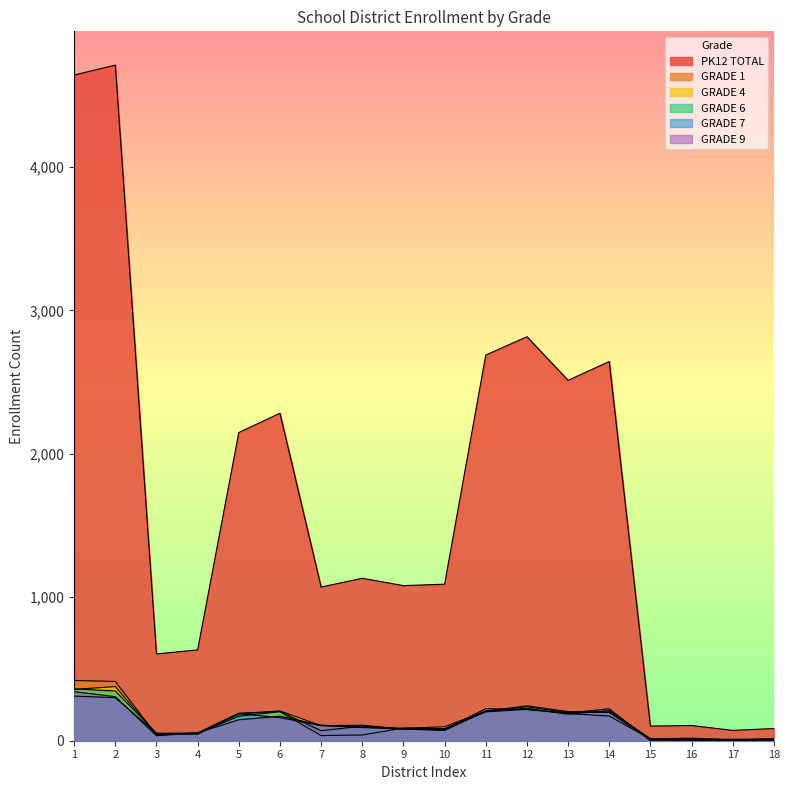

How many intersections are there between GRADE 9 and GRADE 6?

7